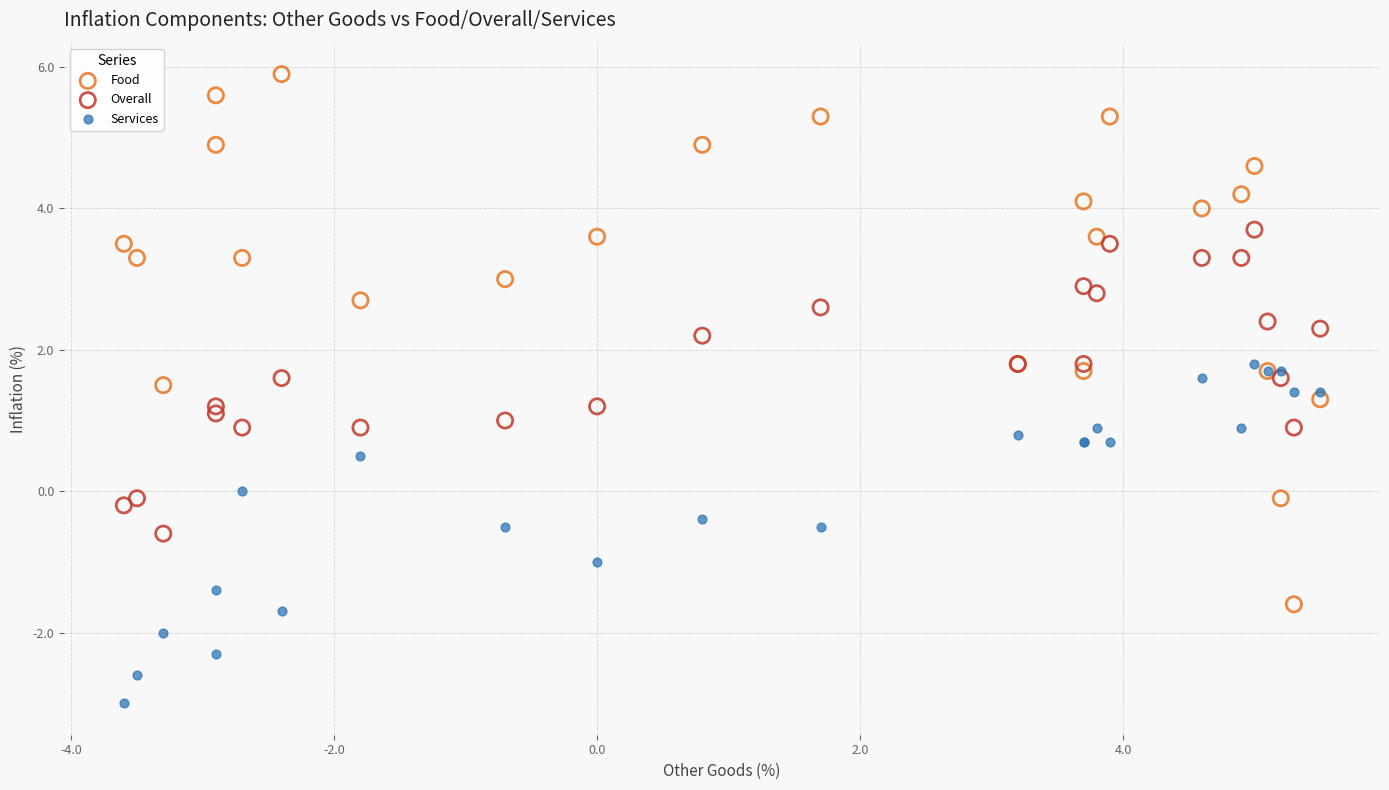

What is the X range (max minus min) for the scatter plot?

9.1